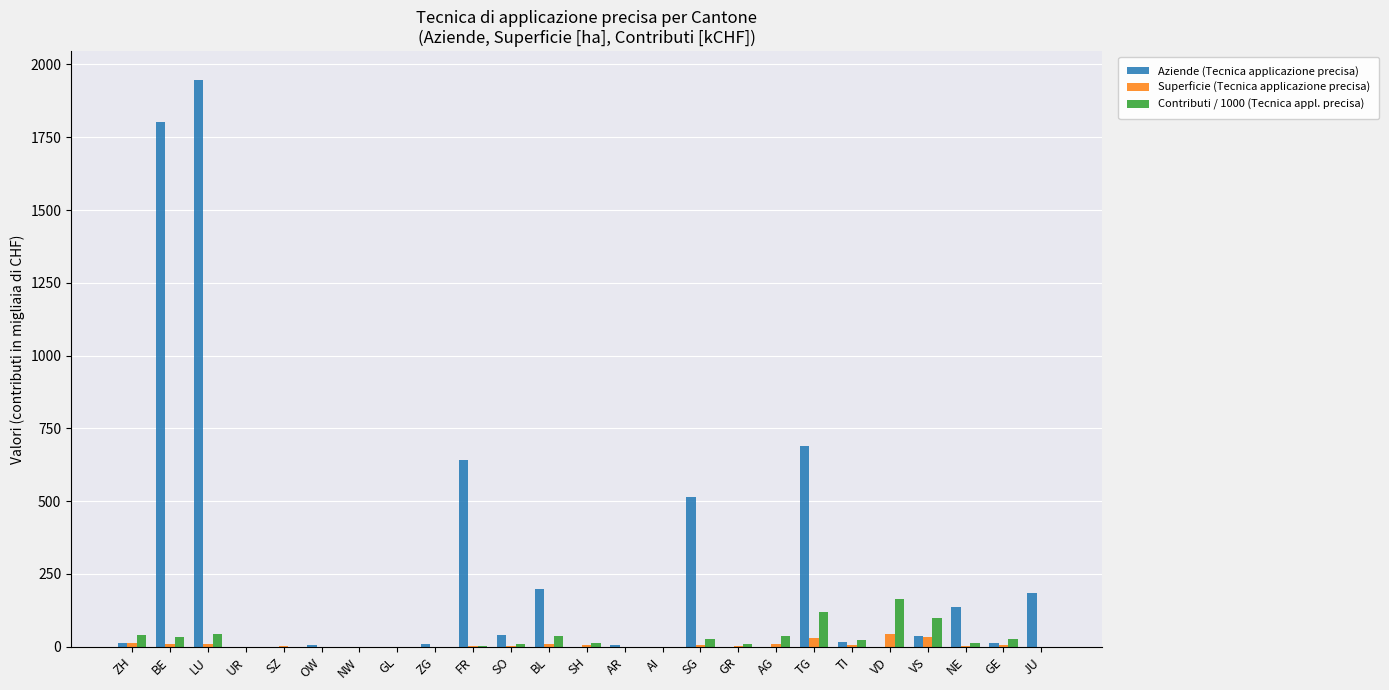

What is the sum of all Superficie (Tecnica applicazione precisa) values?

193.0